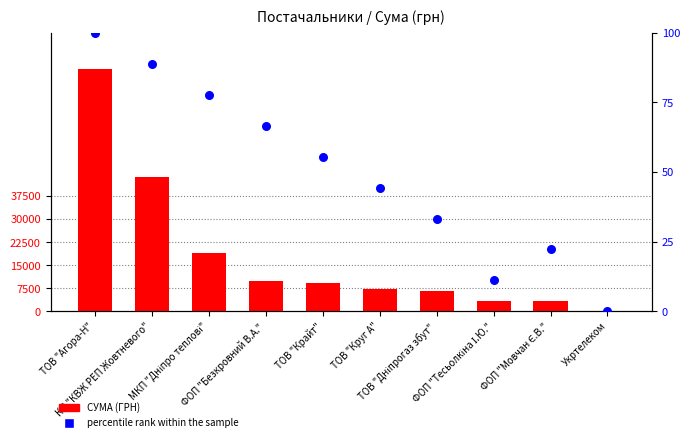

Which series has the largest Y range (max minus min)?

СУМА (ГРН)